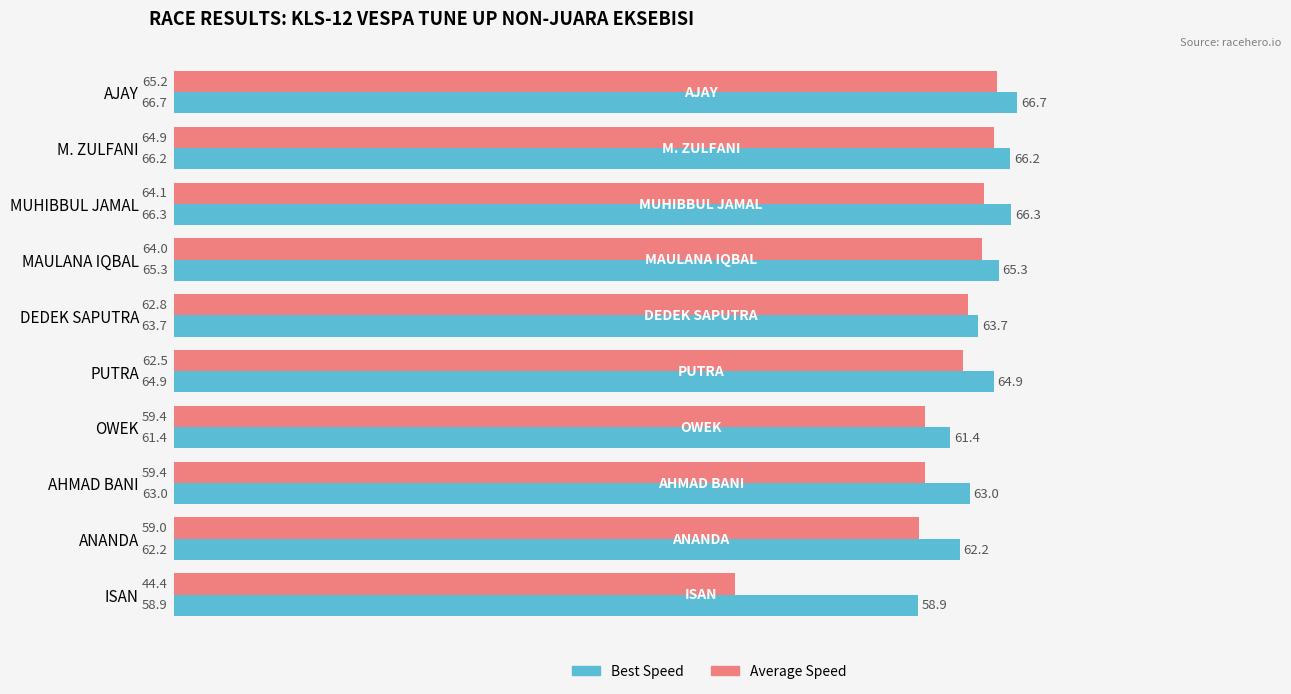

Which series has the largest range (max minus min)?

Average Speed